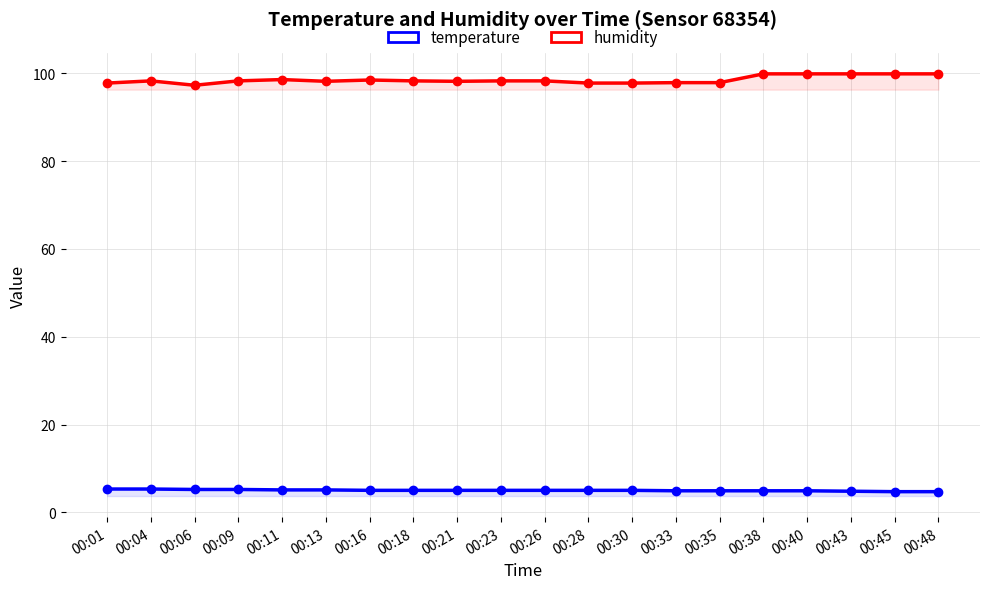

How many lines are shown in the chart?

2